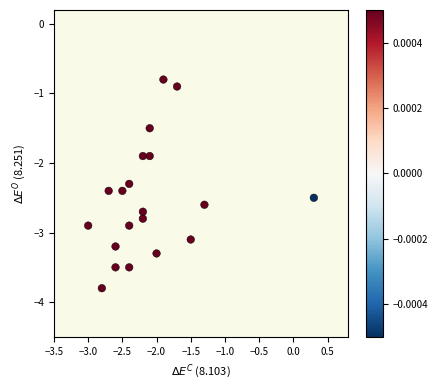

What is the range of X values (max minus min)?

3.3